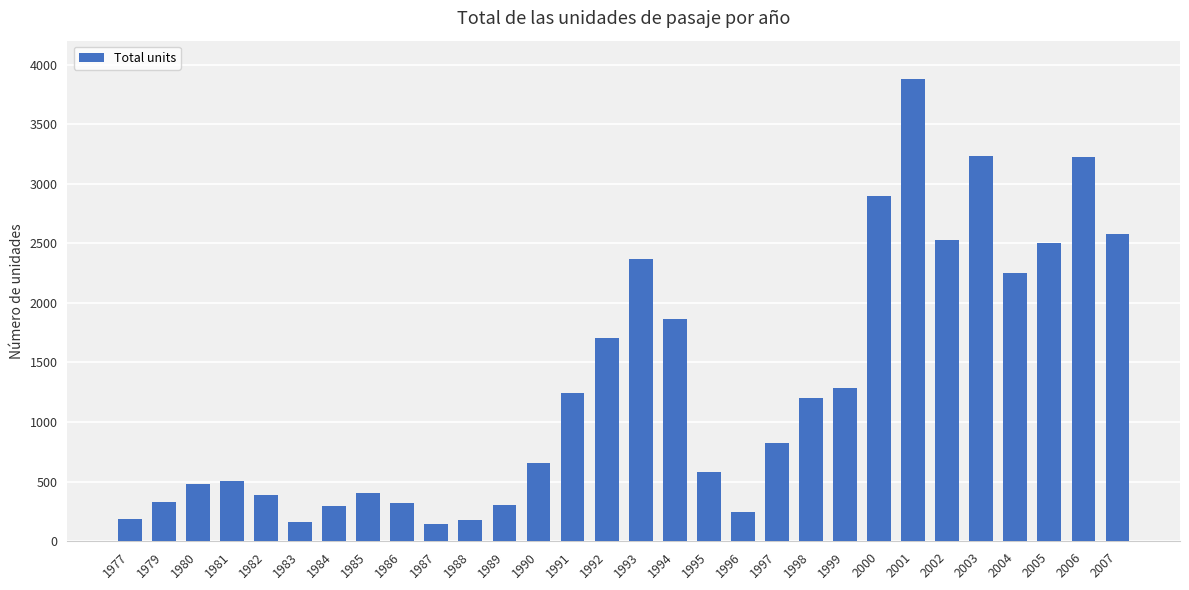

Count the number of categories in the chart.

30